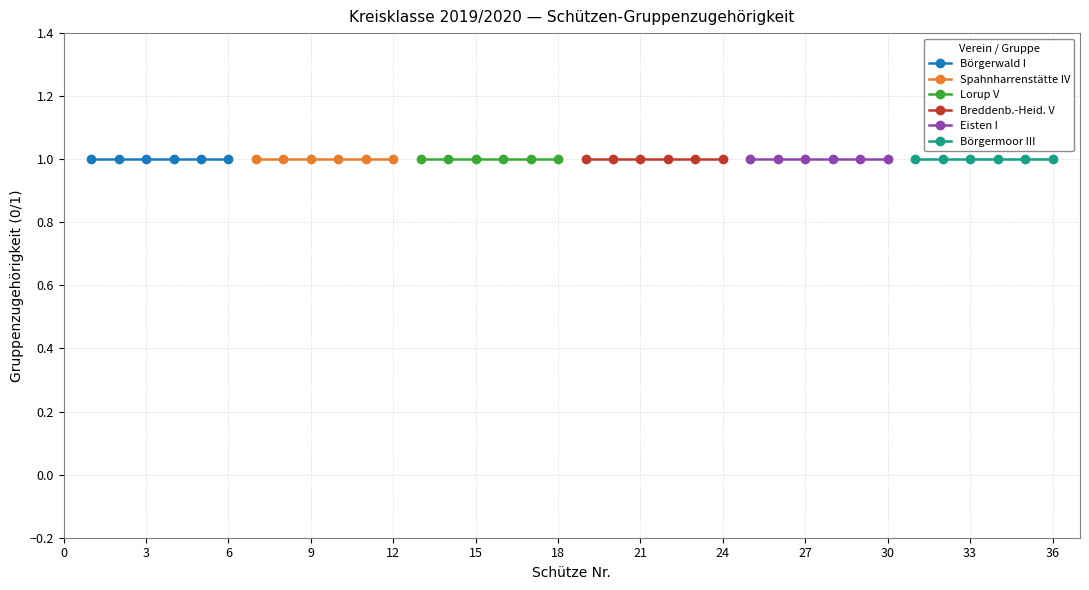

True or false: Breddenb.-Heid. V and Börgermoor III cross at least once.

False